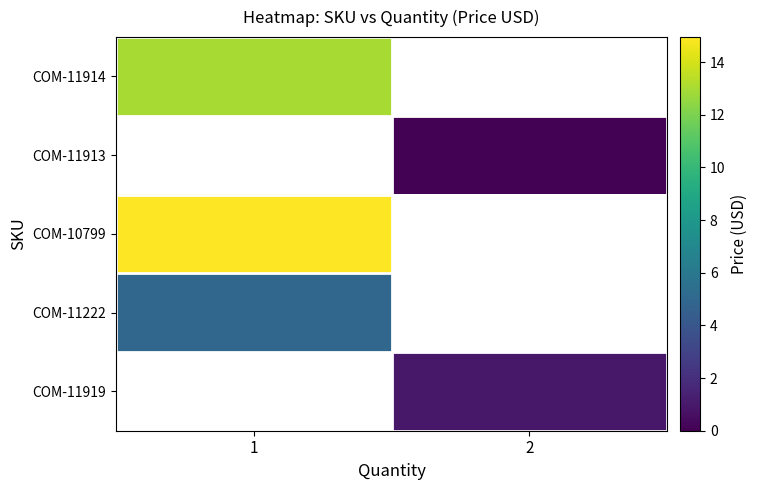

Which category has the lowest value across all series?

2